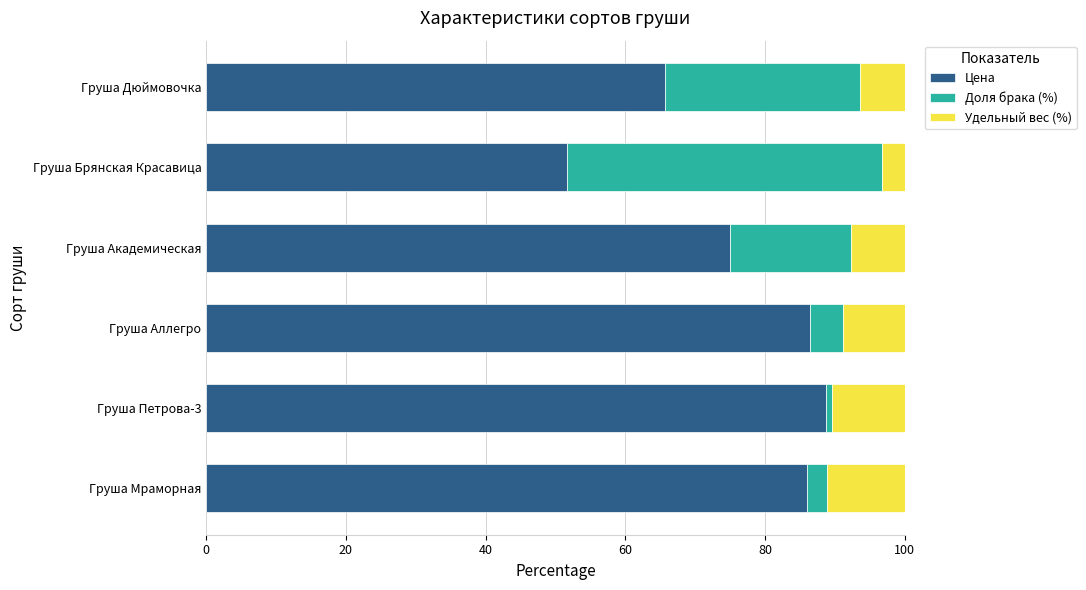

The Цена series shows 86.5 at Груша Аллегро. True or false?

True